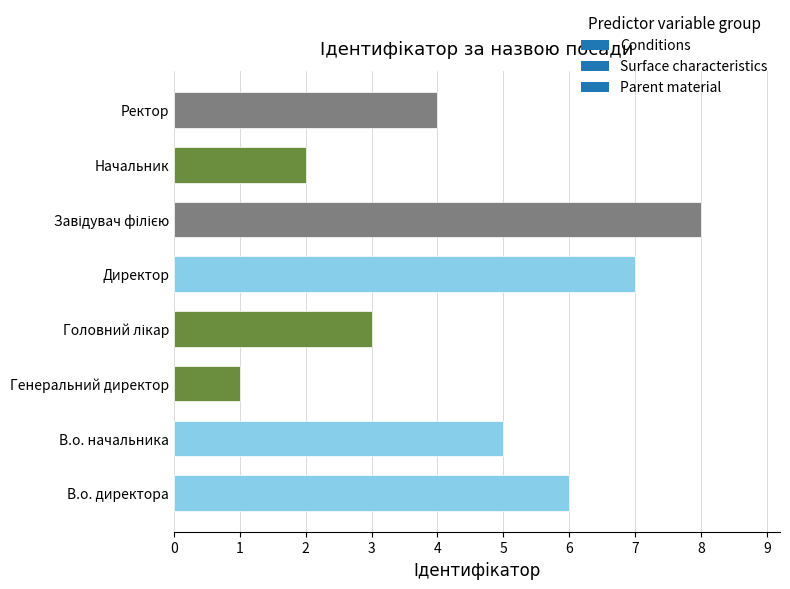

What is the minimum value shown in the chart?

1